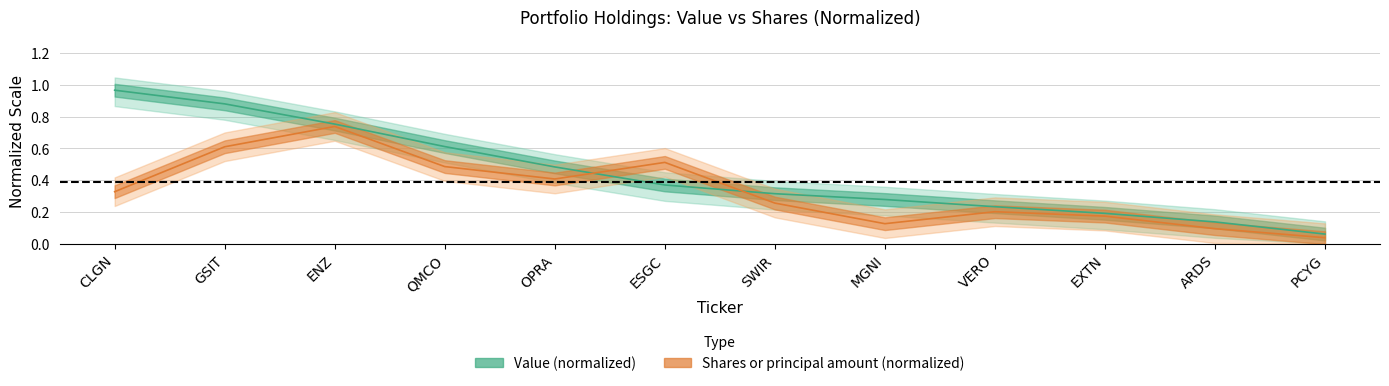

Read the value at GSIT.

0.9